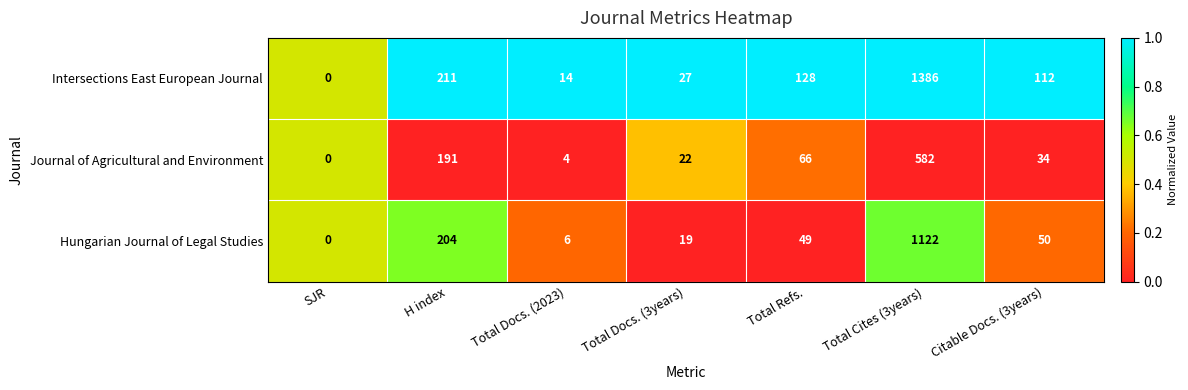

What is the total value across all series at H index?

606